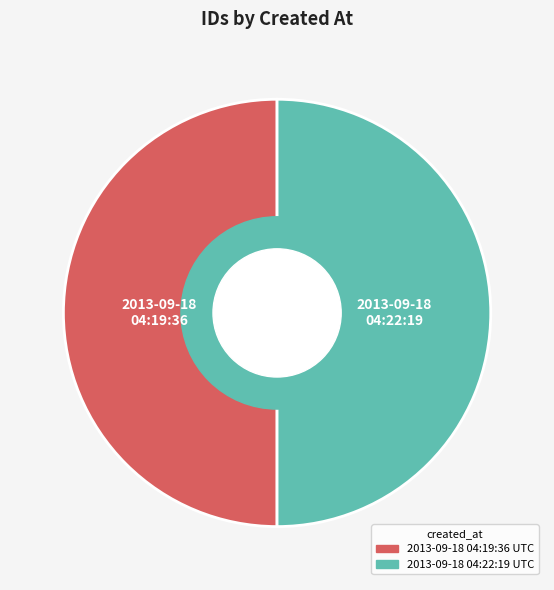

Combined, do 2013-09-18 04:22:19 UTC and 2013-09-18 04:19:36 UTC account for over 50%?

Yes